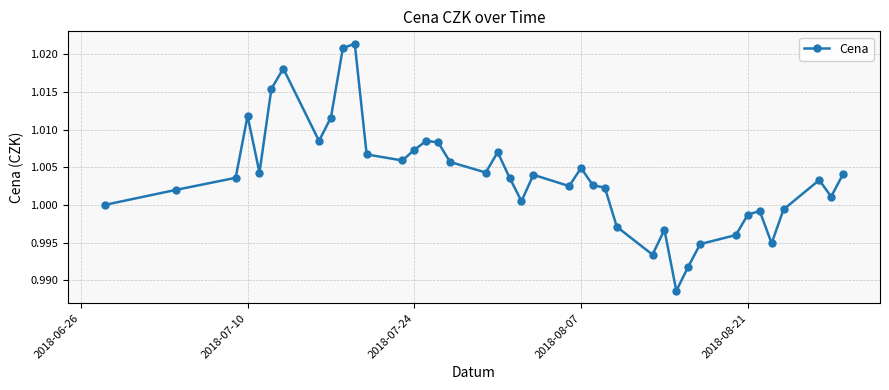

How many points are lower than both their immediate neighbors (excluding endpoints)?

10